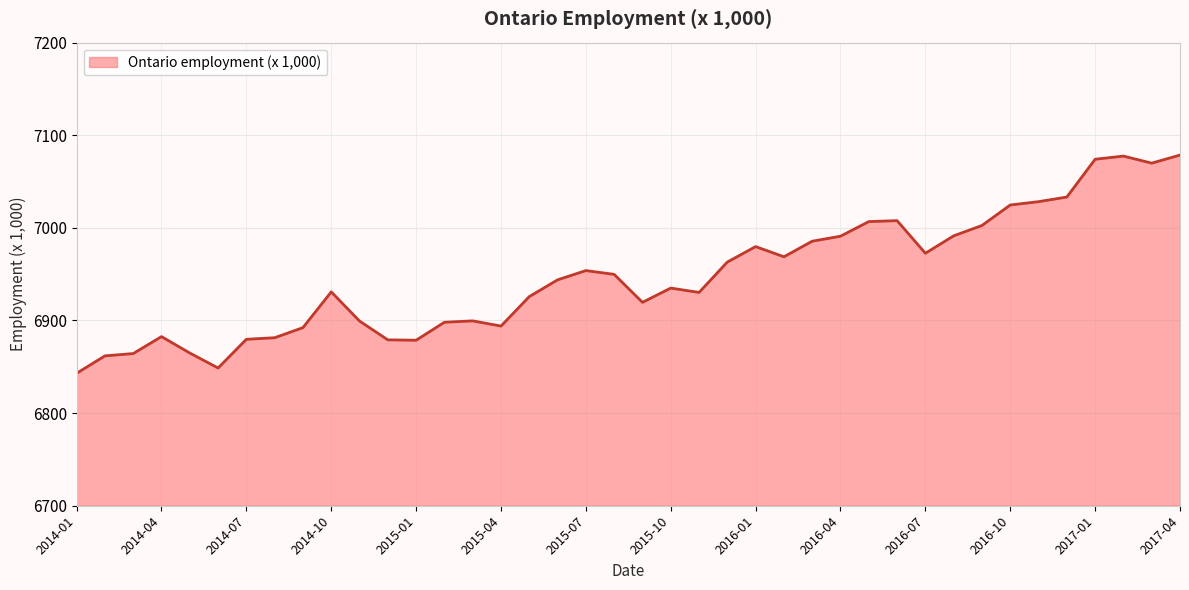

What is the minimum value shown in the chart?

6843.0